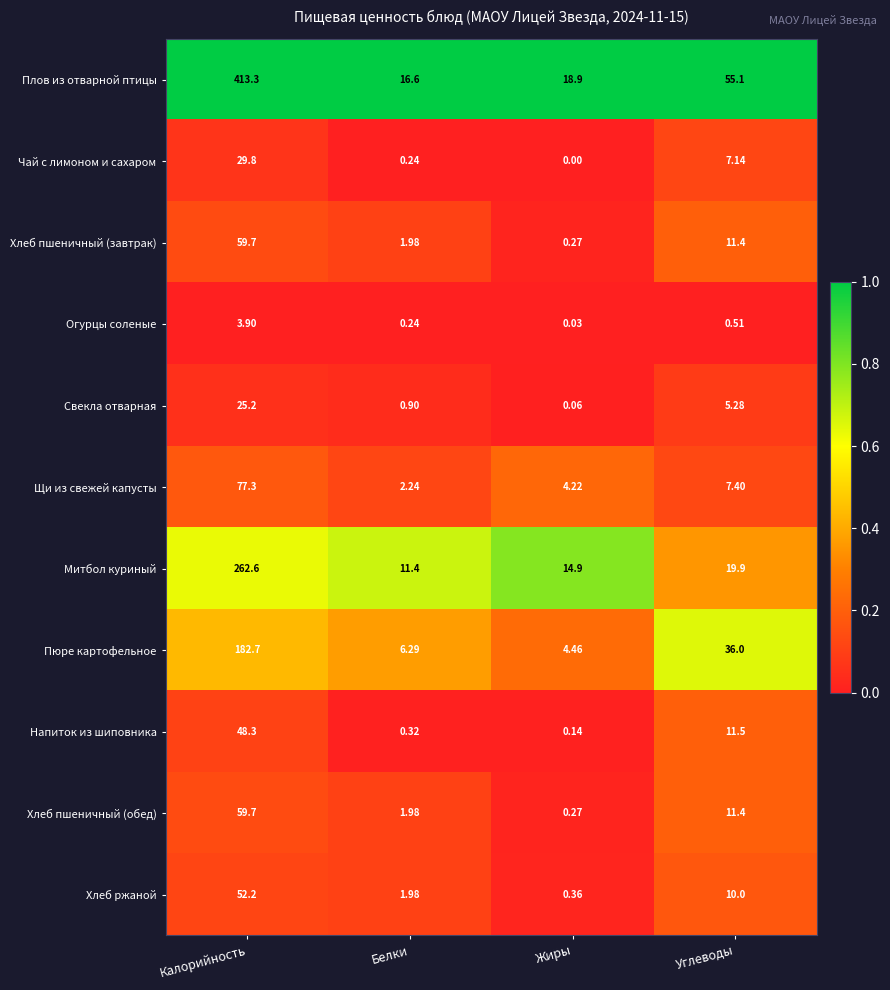

Which category has the lowest value in the Пюре картофельное series?

Жиры